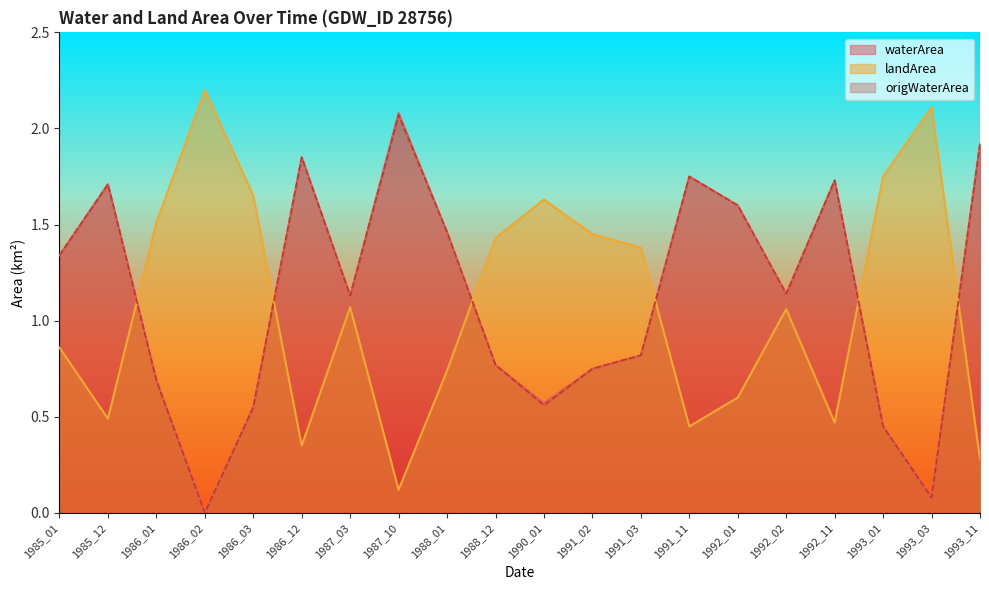

Is the value of origWaterArea at 1993_03 greater than the value of waterArea at 1985_12?

No